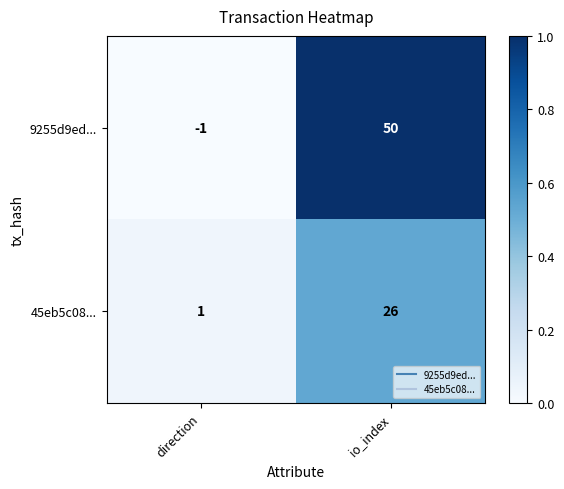

Reading left to right, extract all data points from this chart.

9255d9ed...: -1	50
45eb5c08...: 1	26